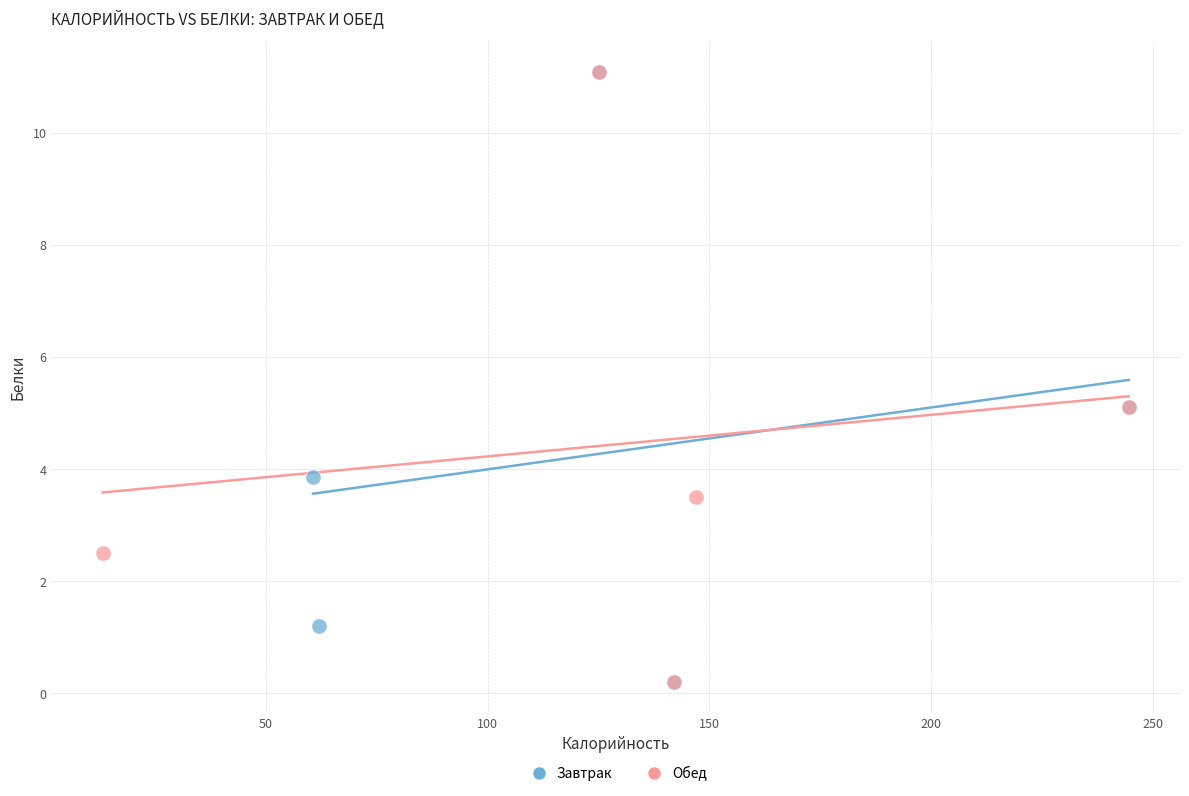

What are all the series names shown in the legend?

Завтрак, Обед